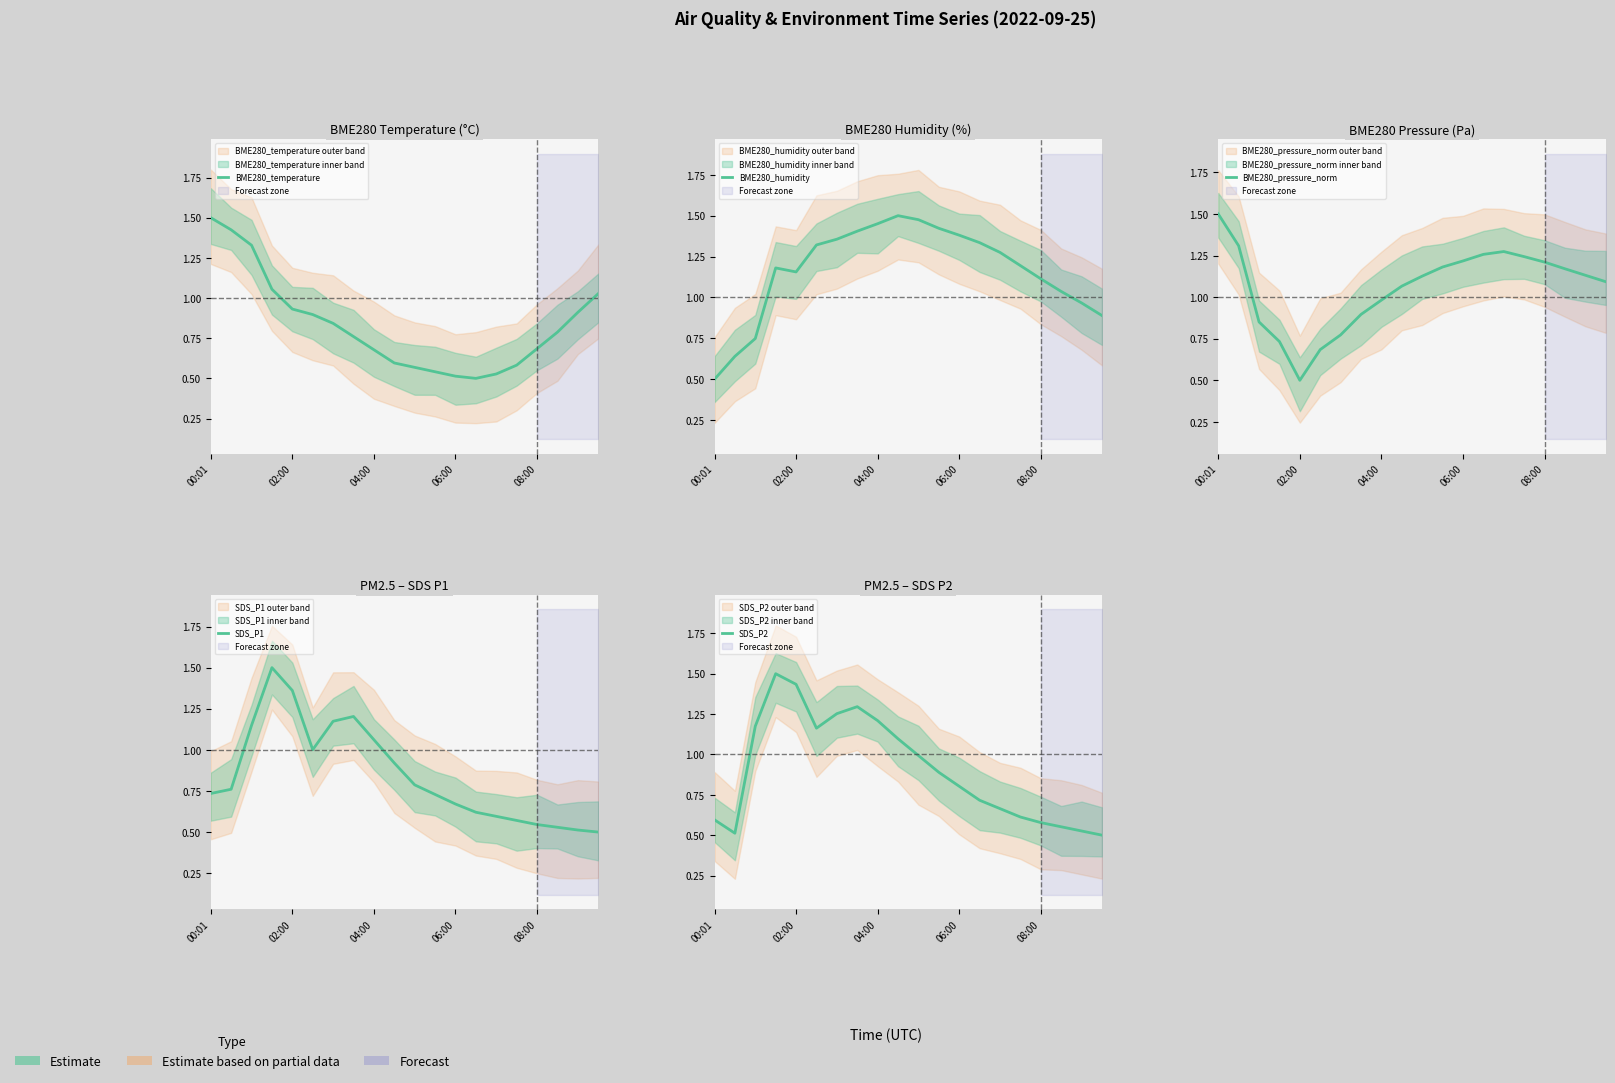

The value of BME280_pressure_norm at 11 is 1.2. True or false?

True